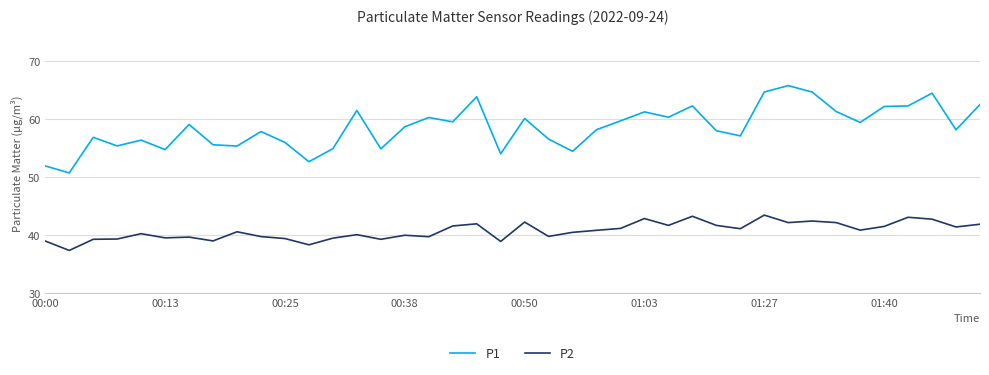

List the series in order of their peak value, lowest first.

P2, P1